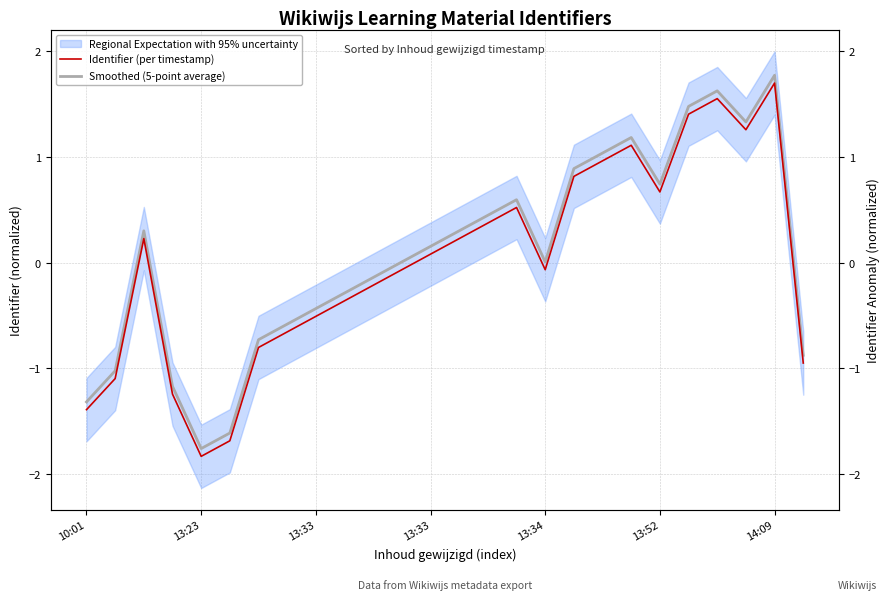

What is the greatest value displayed?

1.8